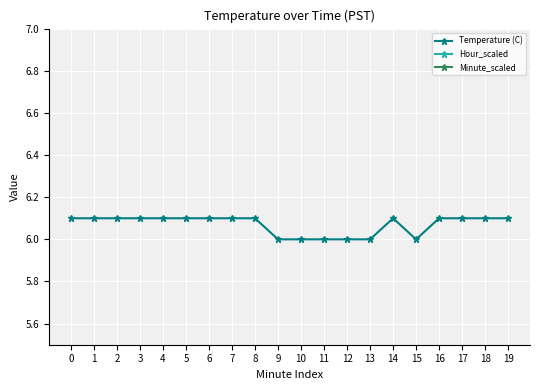

At which category is the sum across all series the highest?

19